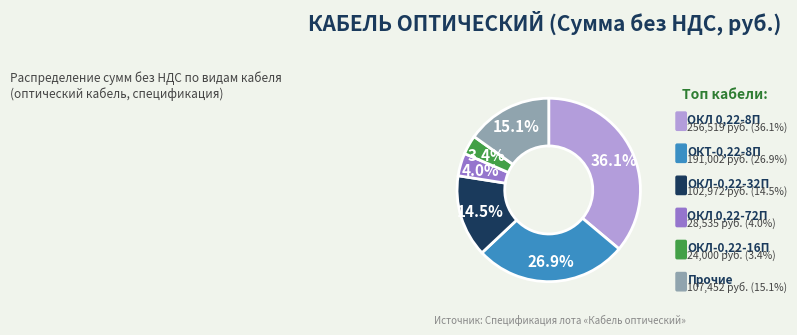

To the nearest percent, what is the average slice percentage?

17%